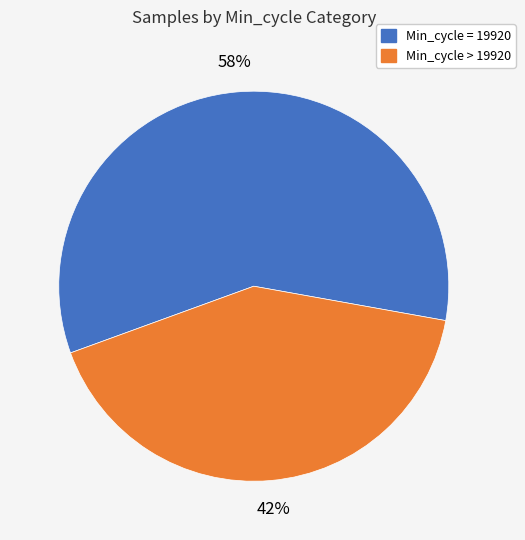

To the nearest percent, what is the average slice percentage?

50%